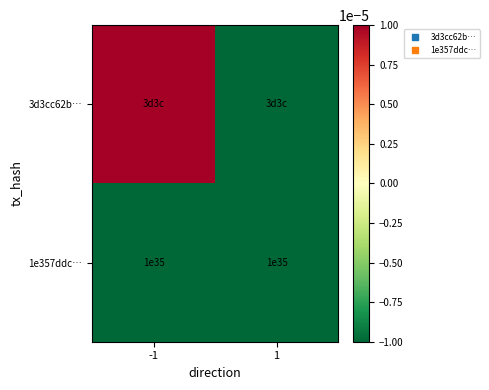

Count the 3d3cc62b… values in the range 0 to 1.

1